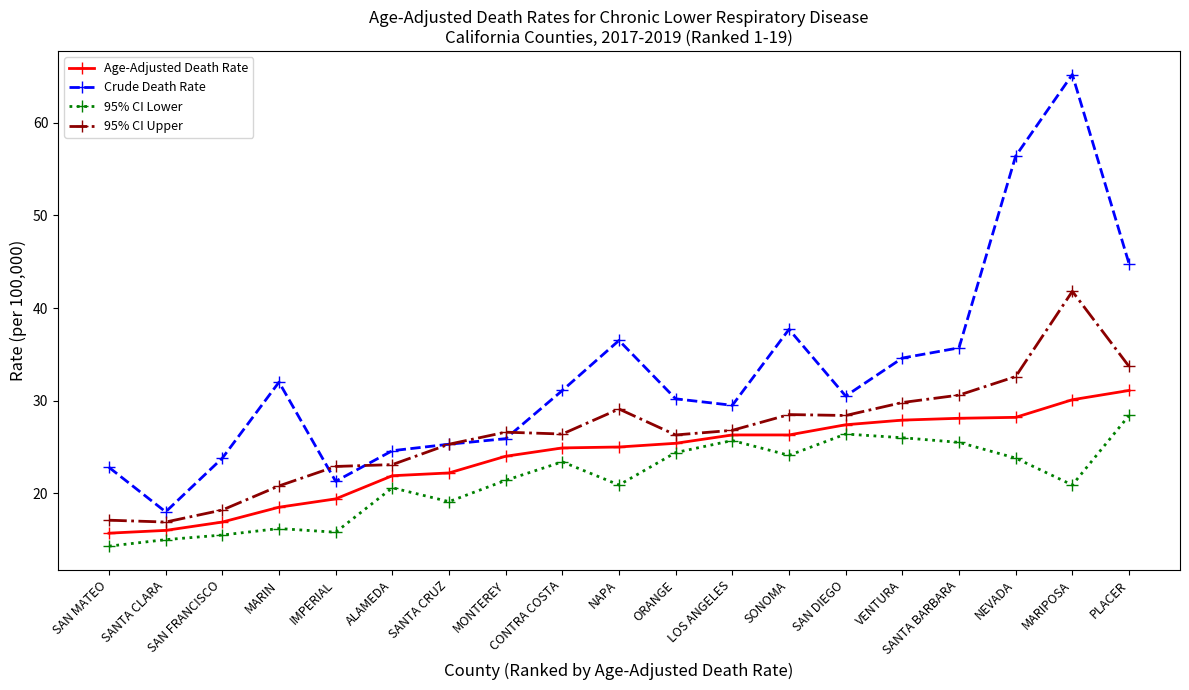

List the series in order of their peak value, highest first.

Crude Death Rate, 95% CI Upper, Age-Adjusted Death Rate, 95% CI Lower